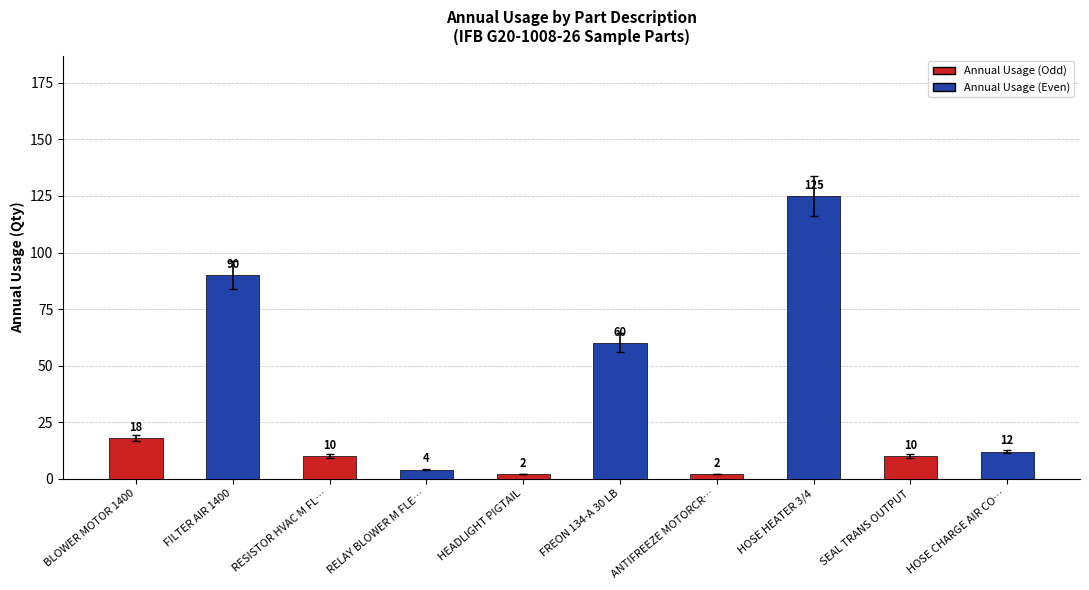

At which label is the value closest to 63?

FREON 134-A 30 LB